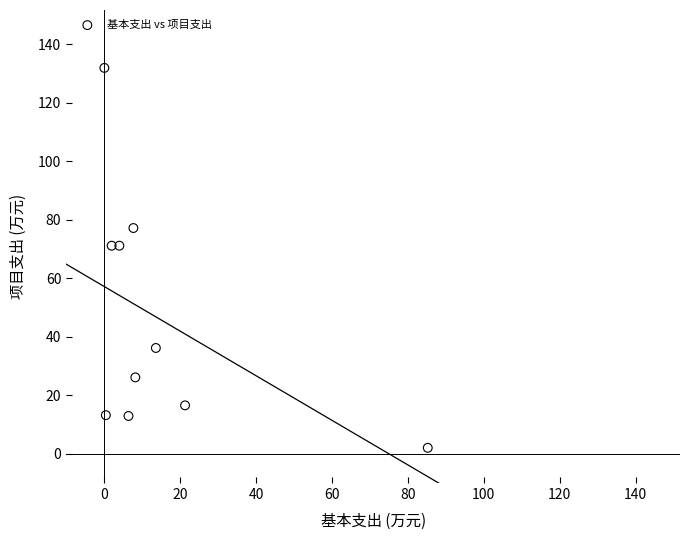

What is the average Y value?

45.8